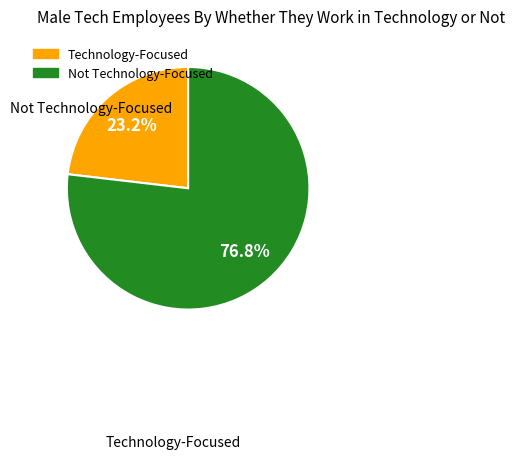

Is there any slice that represents more than half of the pie?

Yes